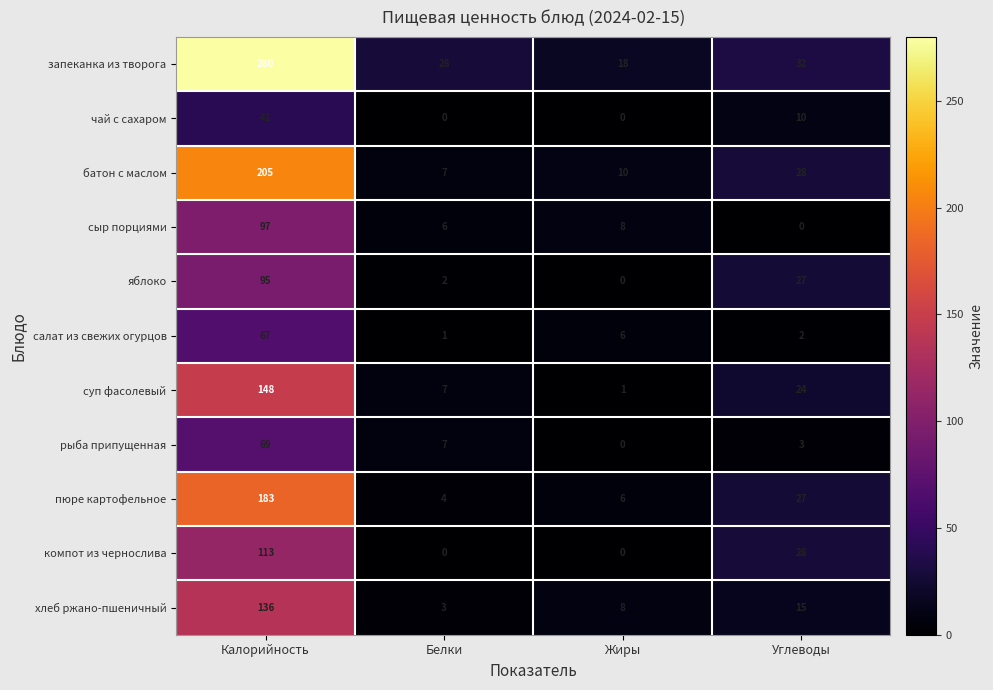

What is the sum of the хлеб ржано-пшеничный values at Белки and Калорийность?

139